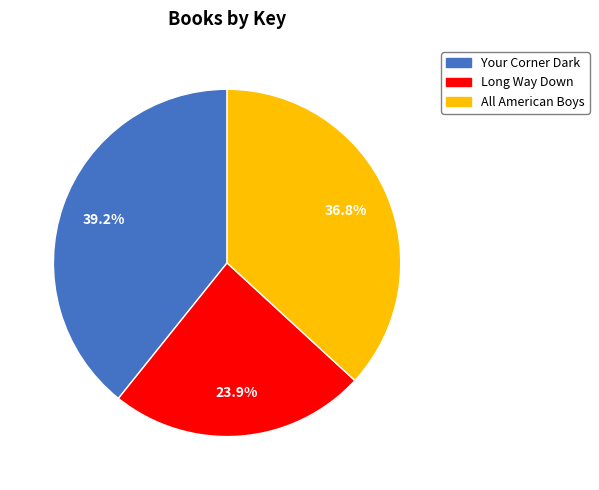

Does Long Way Down represent more than half of the total?

No